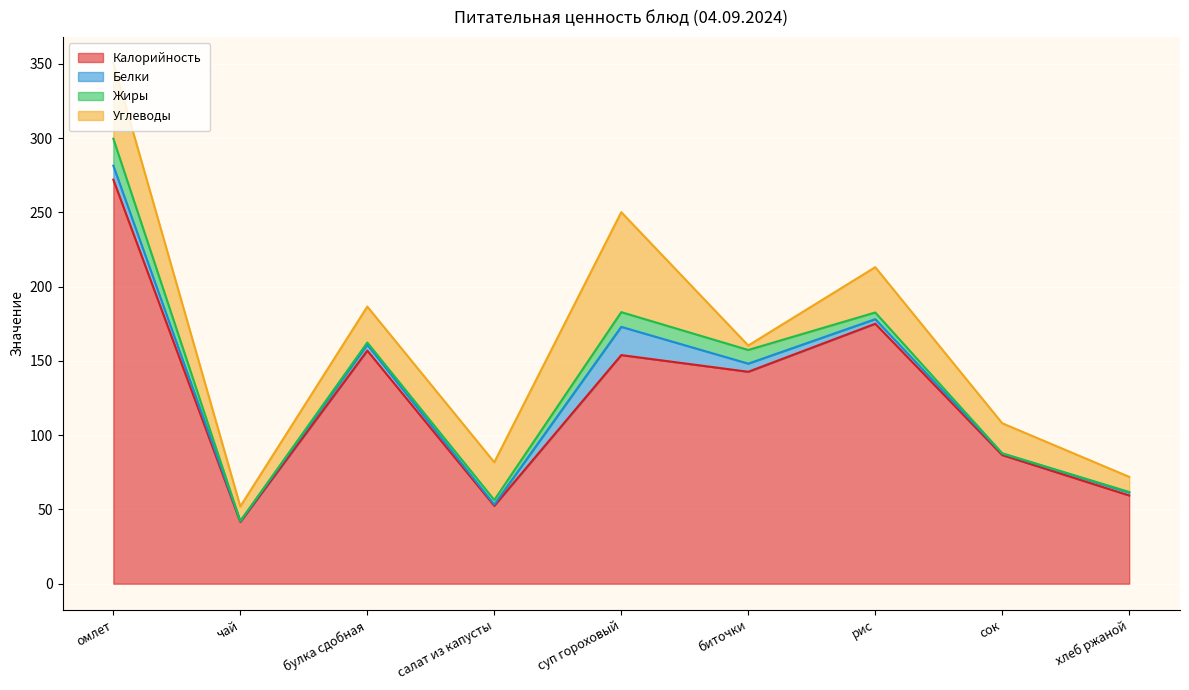

Rank the categories by Калорийность value from highest to lowest.

омлет, рис, булка сдобная, суп гороховый, биточки, сок, хлеб ржаной, салат из капусты, чай